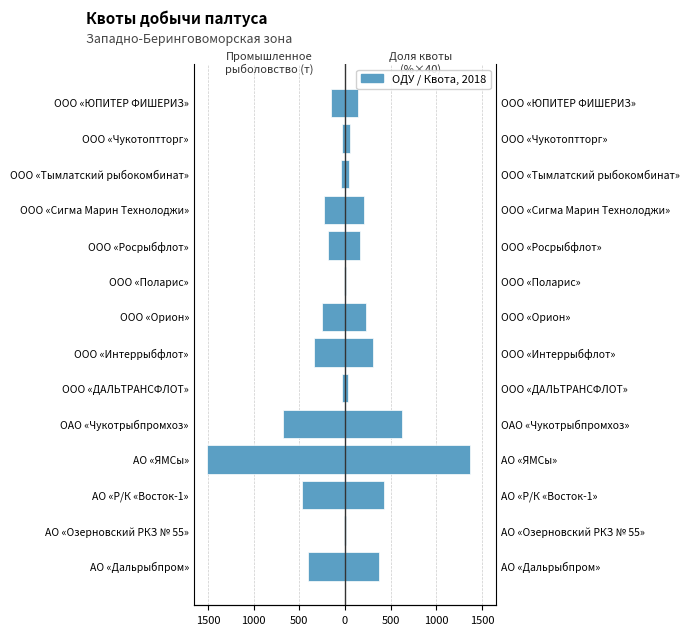

What is the sum of all Размер части ОДУ (промышленное, т) values?

-4355.0